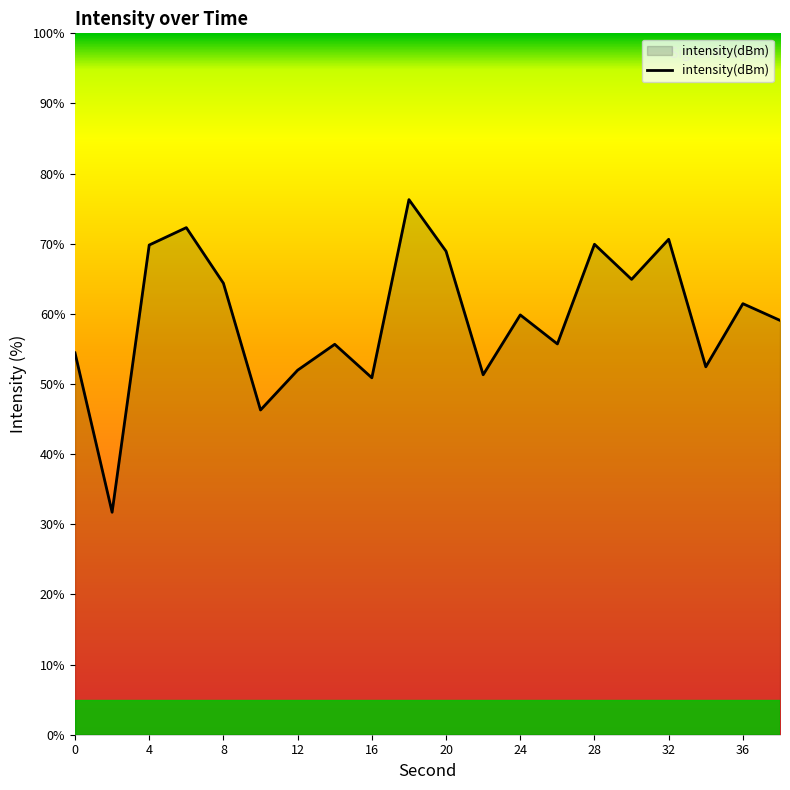

What is the maximum value shown in the chart?

76.3